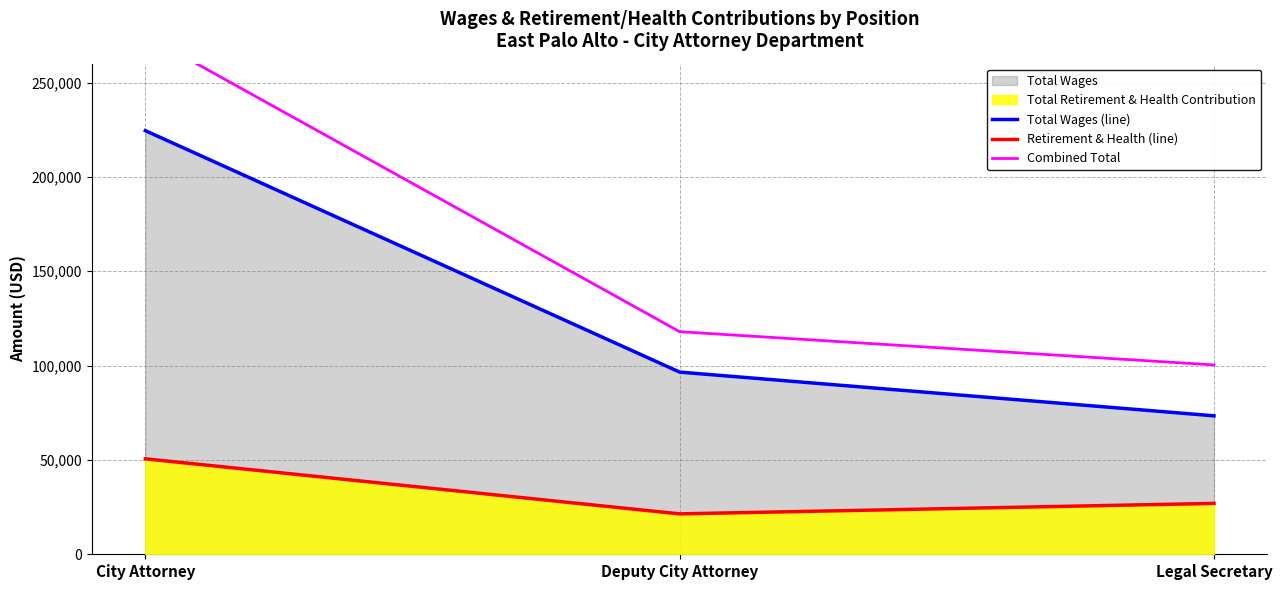

What is the sum of the Total Wages (line) values at Deputy City Attorney and Legal Secretary?

169922